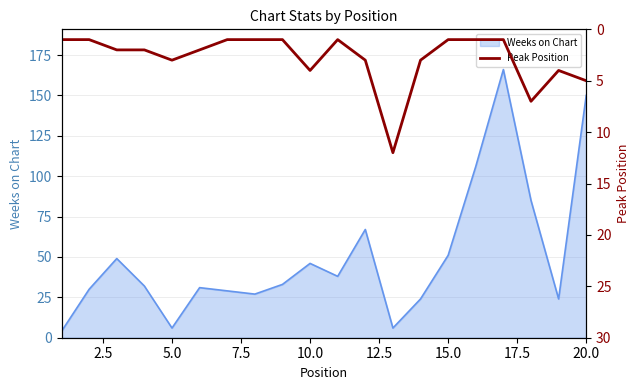

What is the maximum value for Weeks on Chart?

166